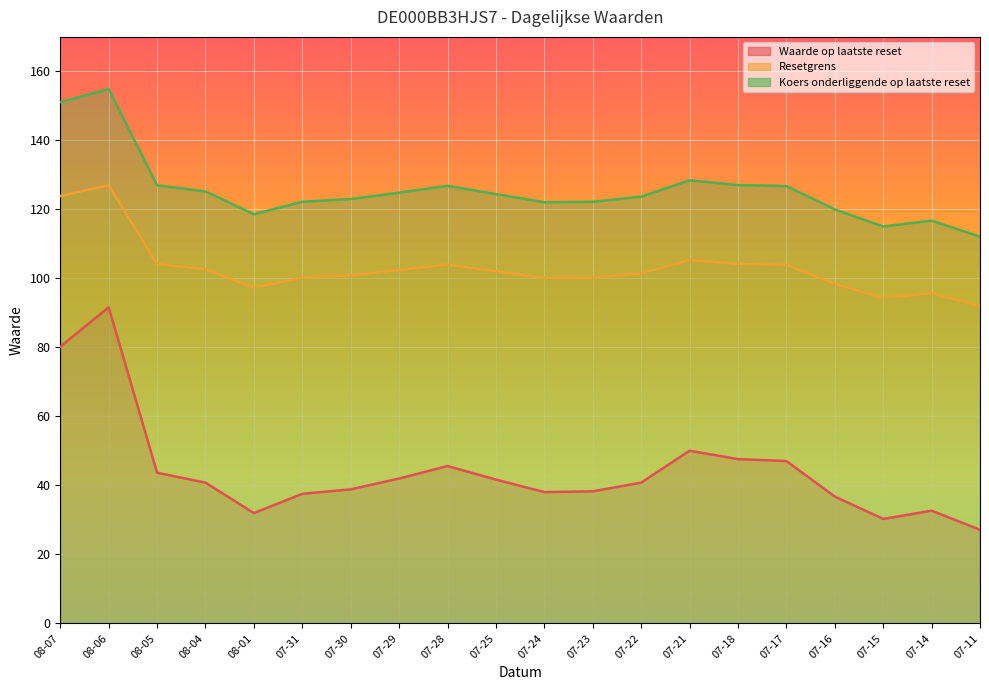

Is the value of Koers onderliggende op laatste reset at 08-06 greater than the value of Resetgrens at 07-29?

Yes